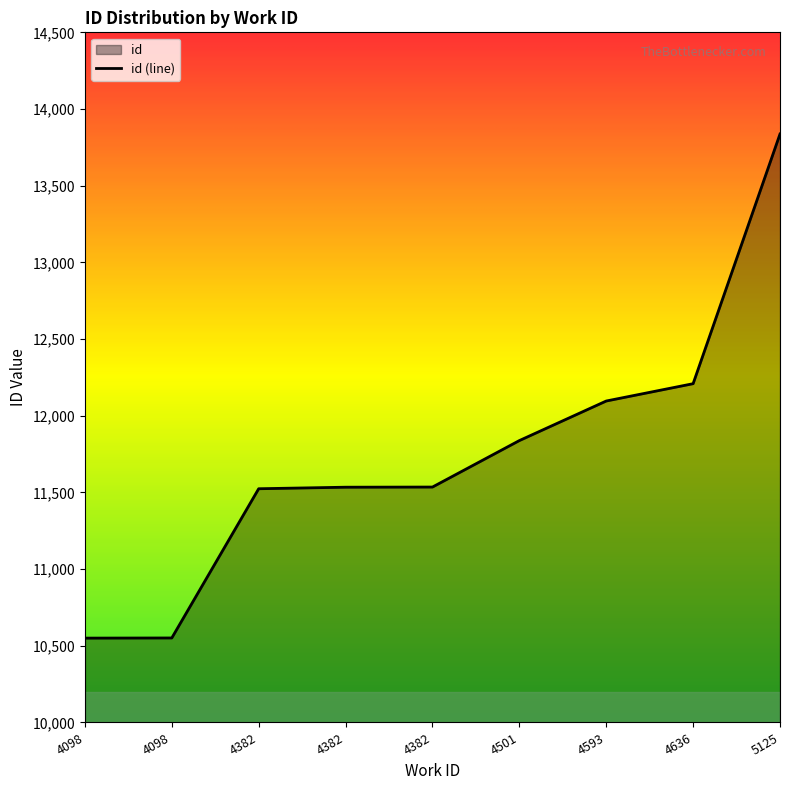

Is it true that the value at 4098 is 10550?

True